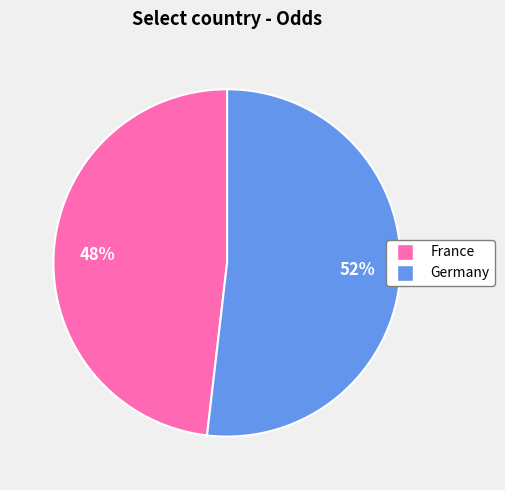

Is the sum of Germany and France greater than half?

Yes